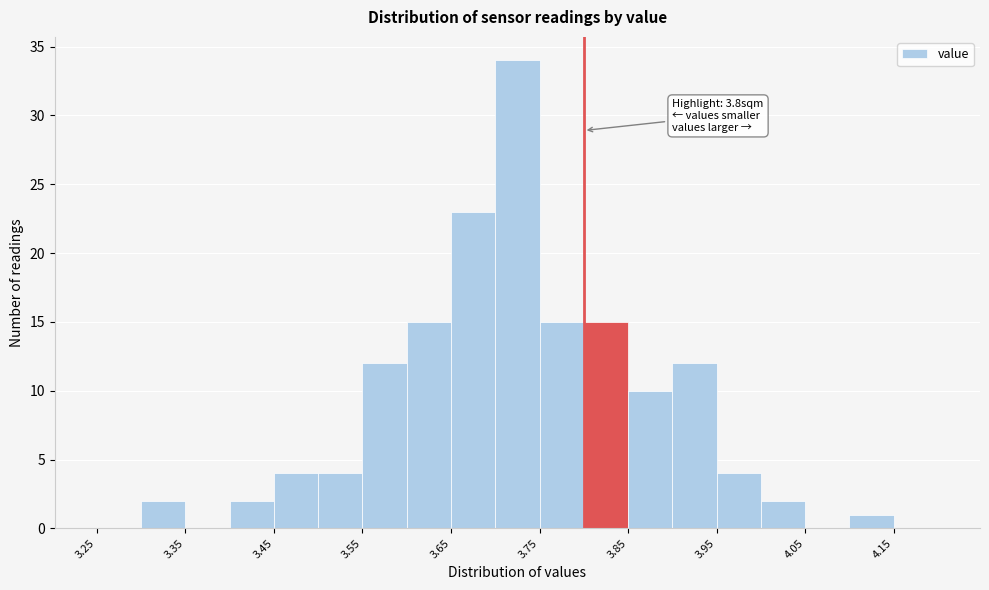

Which range on the x-axis has the tallest bar?

3.70 to 3.75